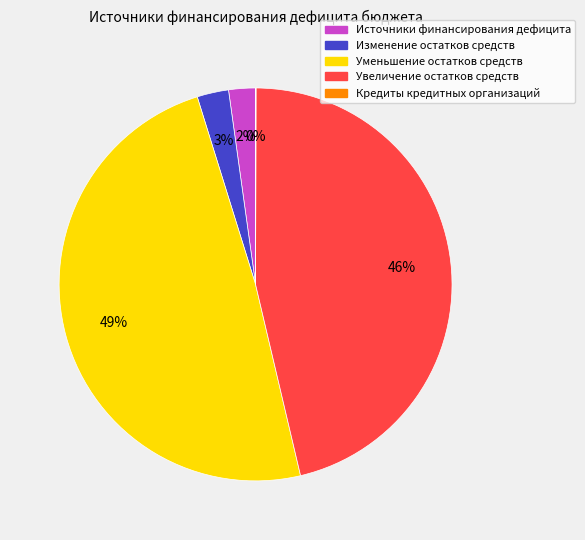

To the nearest percent, what is the combined percentage of Источники финансирования дефицита and Увеличение остатков средств?

48%